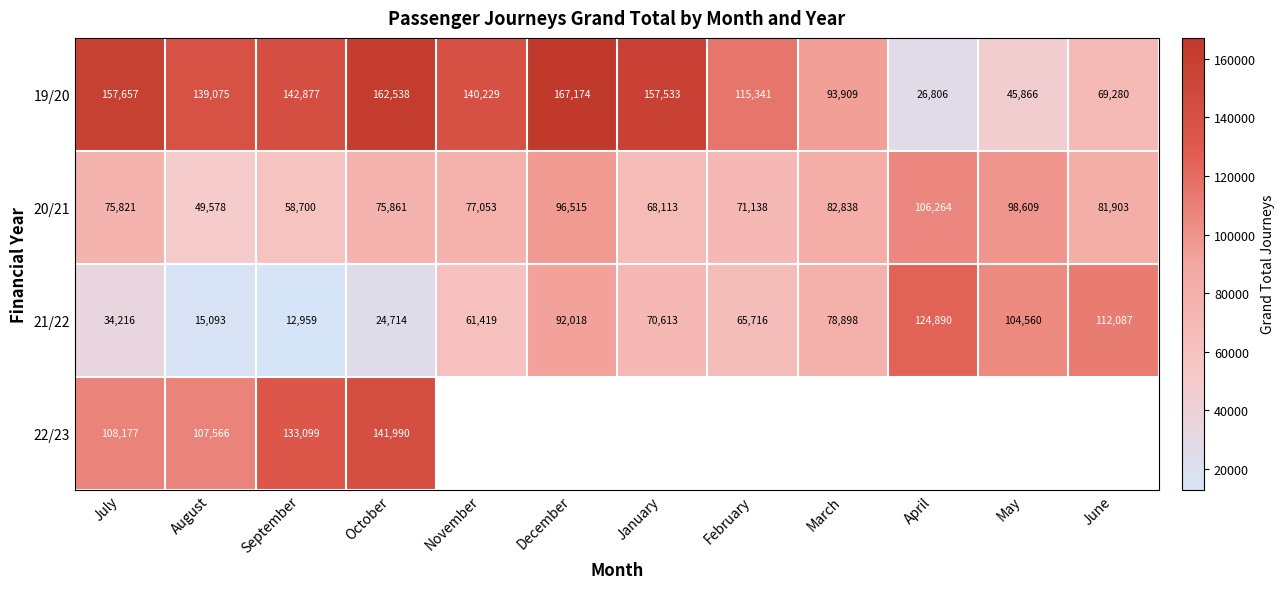

What is the greatest value displayed?

167174.0